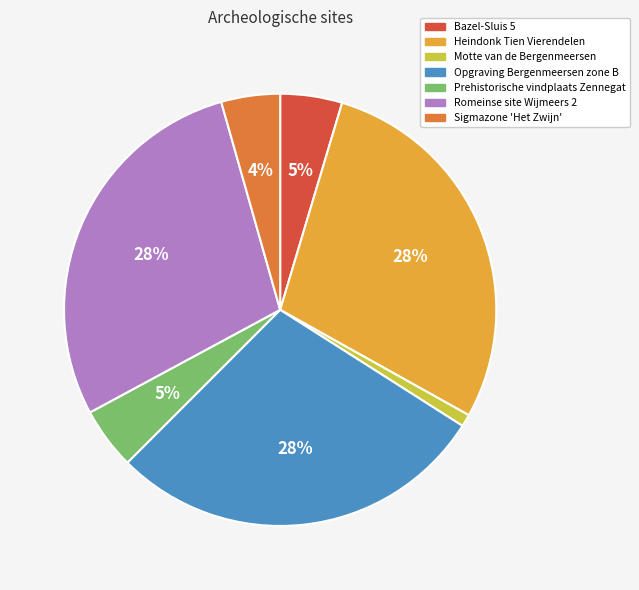

What percentage is the Opgraving Bergenmeersen zone B slice, to the nearest percent?

28%